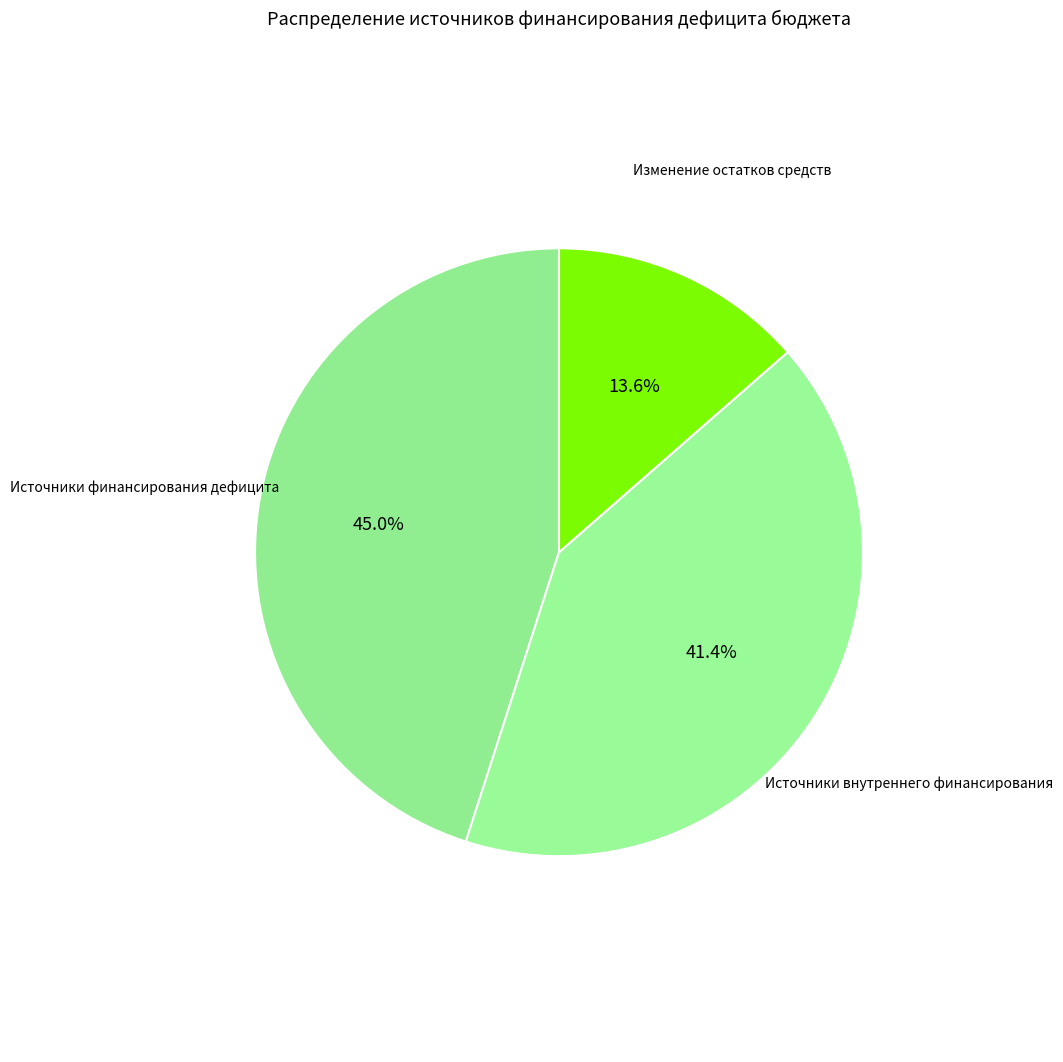

Which slice is the smallest?

Изменение остатков средств